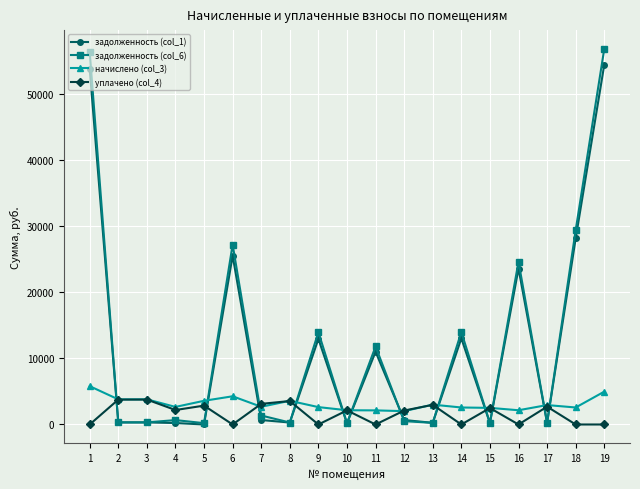

How many values in the задолженность (col_6) series exceed 664?

10